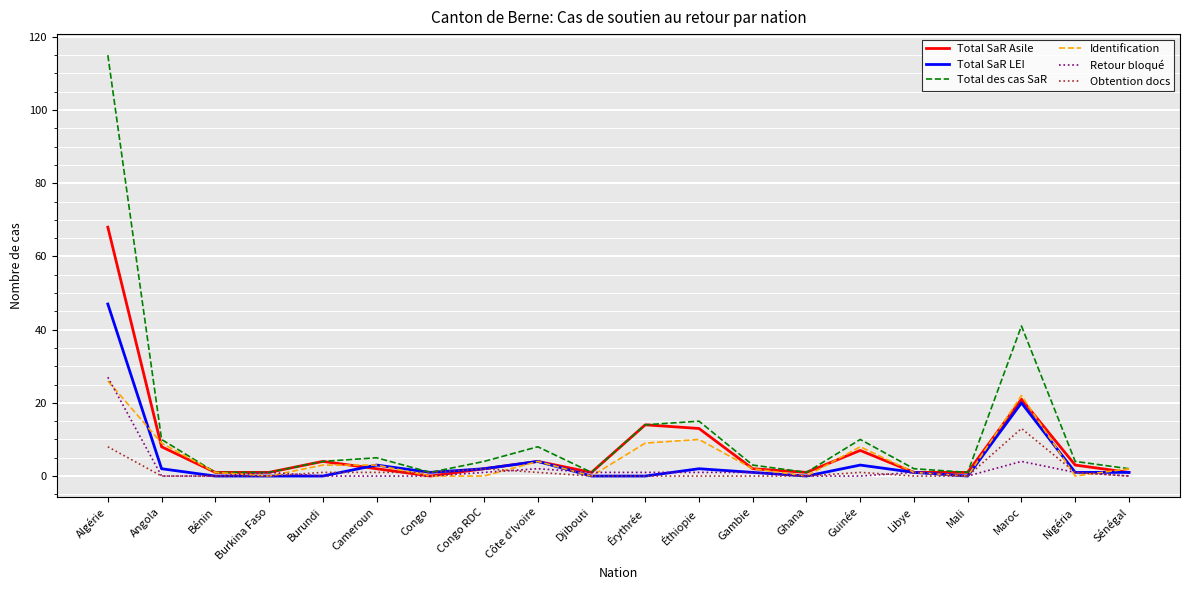

Between Côte d'Ivoire and Djibouti, which series saw the biggest shift?

Total des cas SaR